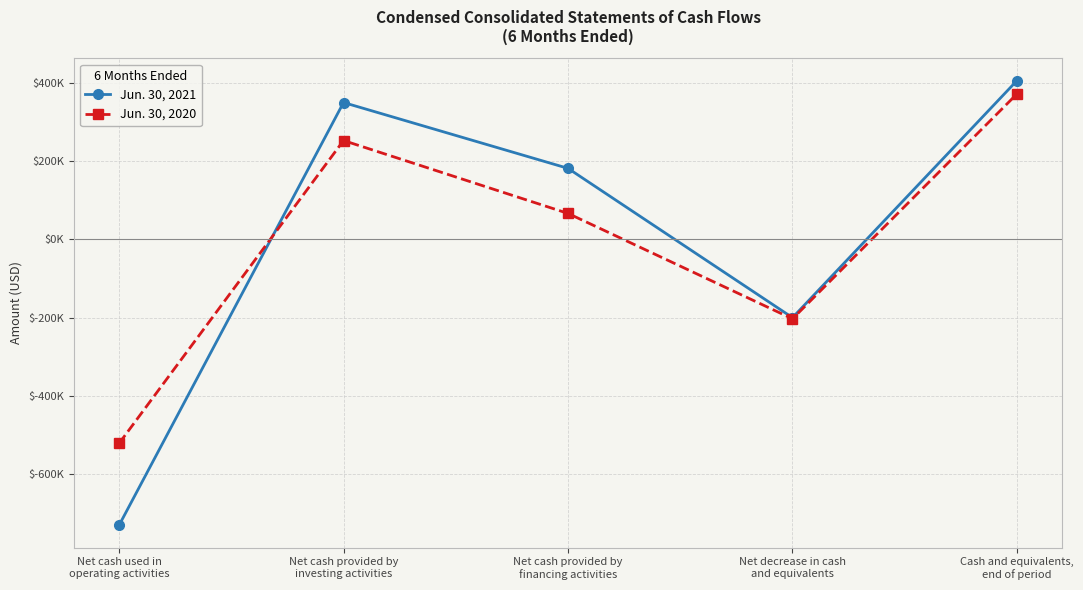

Rank the series at Net cash provided by
investing activities from lowest to highest value.

Jun. 30, 2020, Jun. 30, 2021